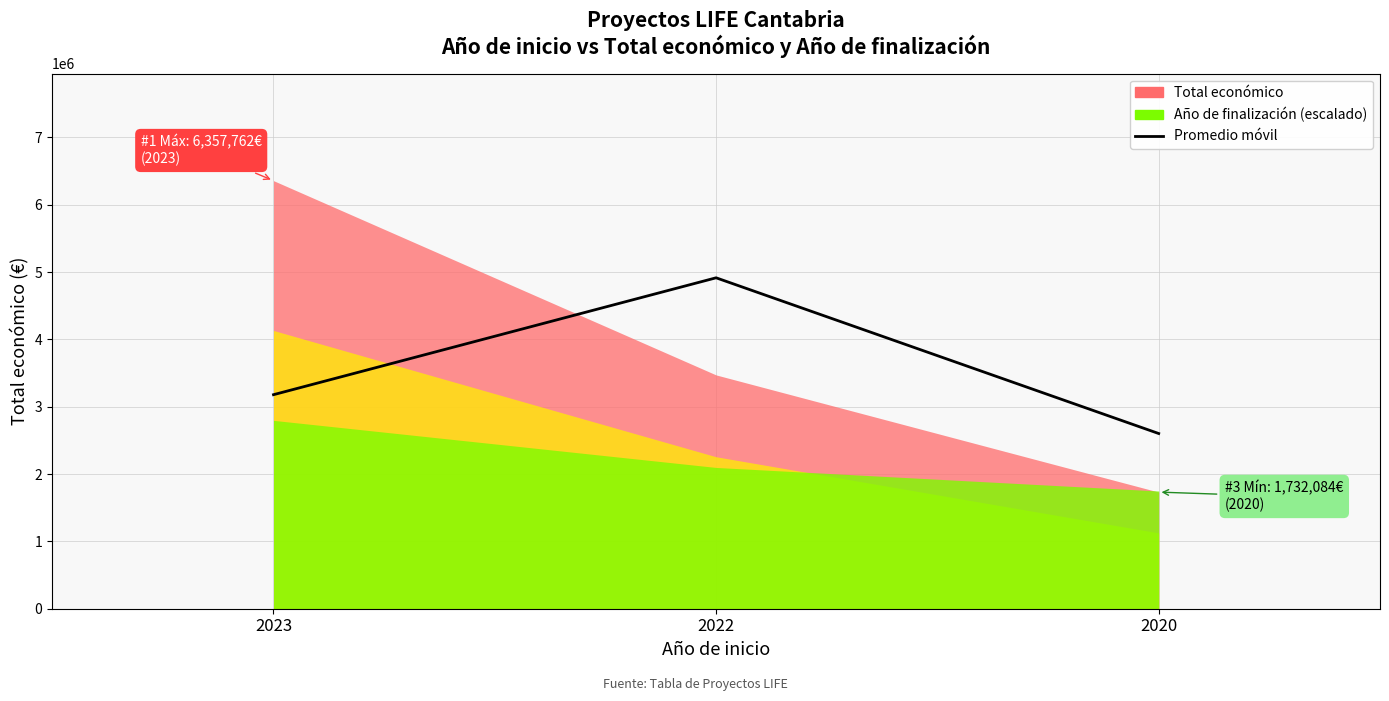

What is the change in value from 2023 to 2022?

+1736107.5